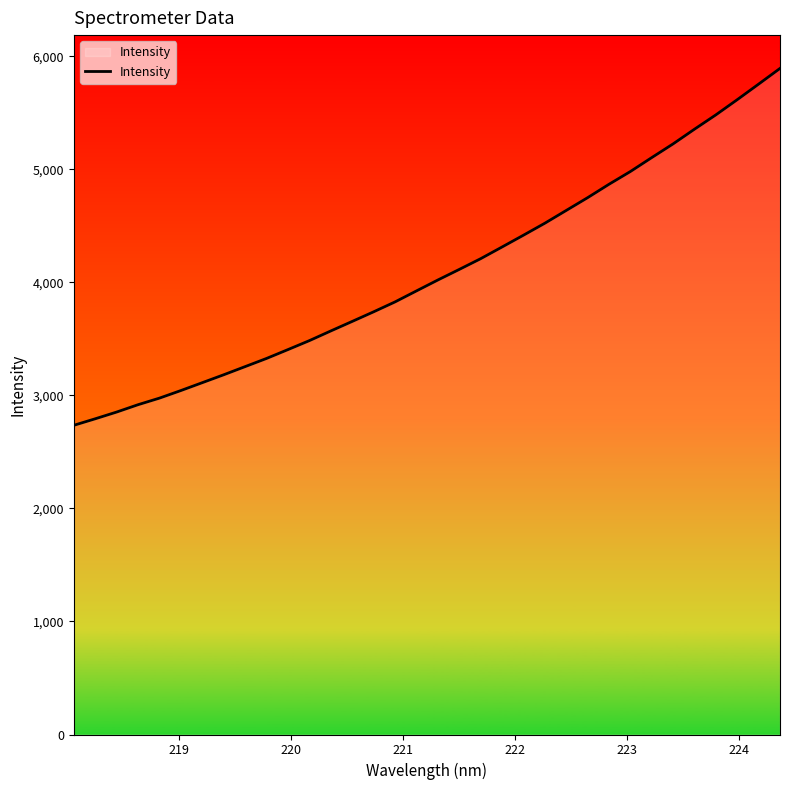

What is the minimum value shown in the chart?

2735.9